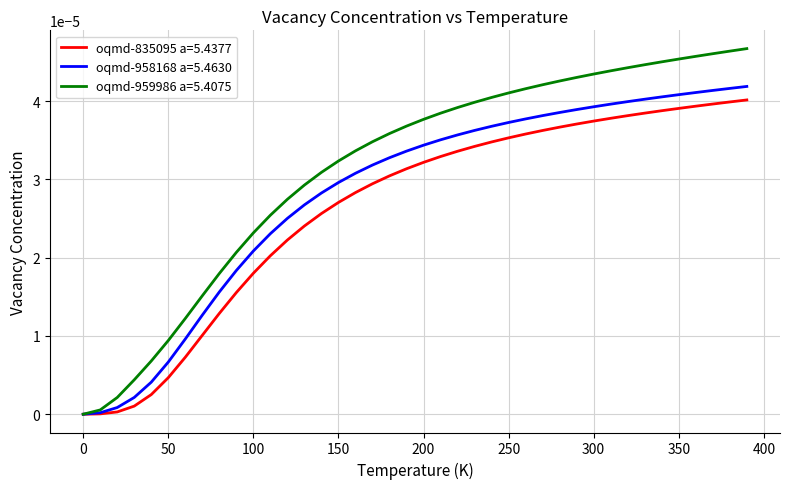

Rank the series by their average value, from highest to lowest.

oqmd-959986 a=5.4075, oqmd-958168 a=5.4630, oqmd-835095 a=5.4377